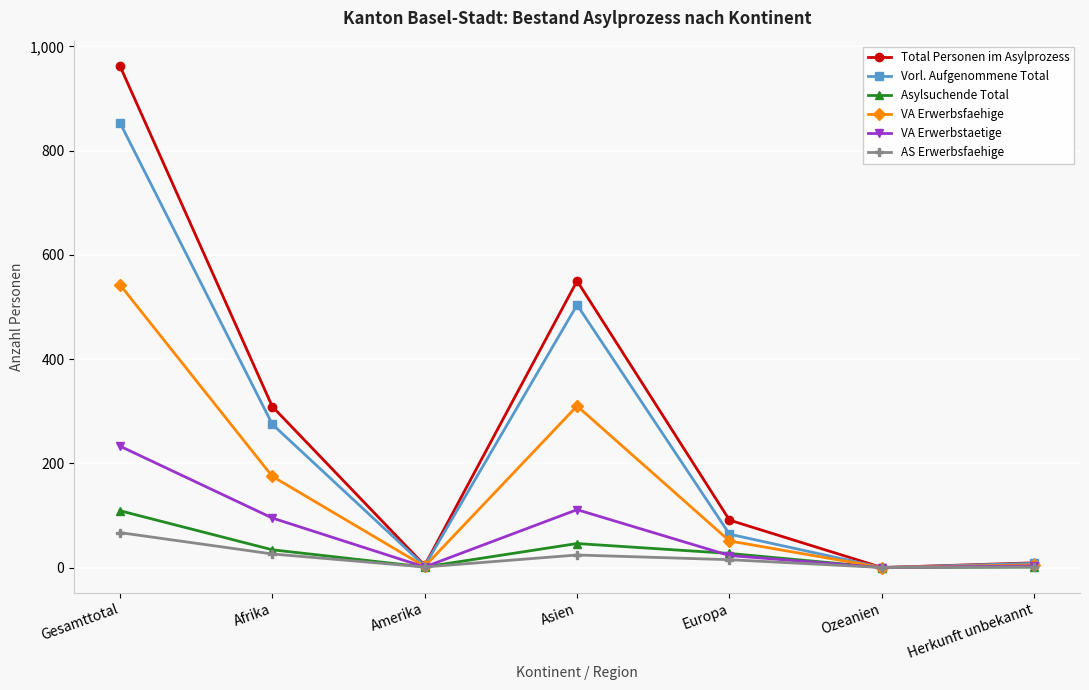

What is the difference between the maximum and minimum values in the VA Erwerbstaetige series?

233